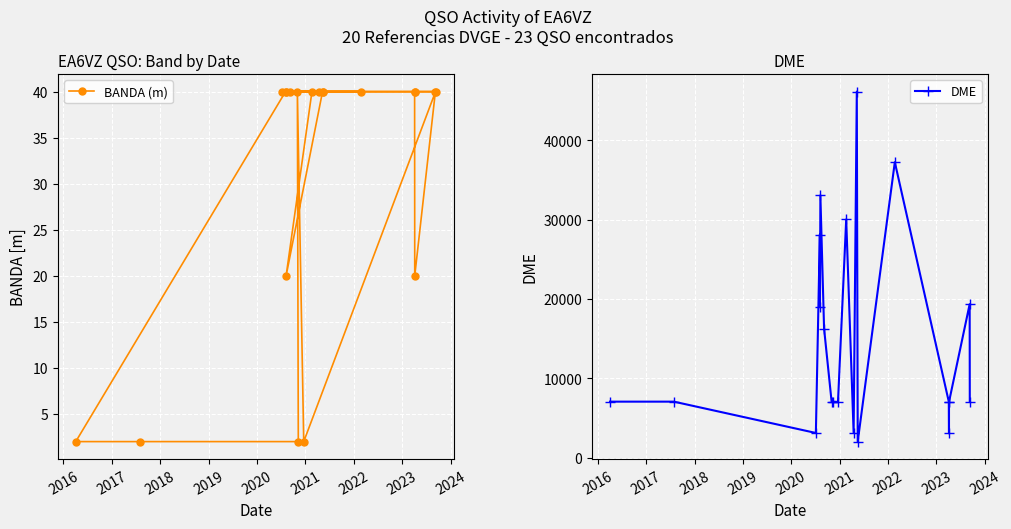

How many values in the BANDA (m) series are below 40?

6